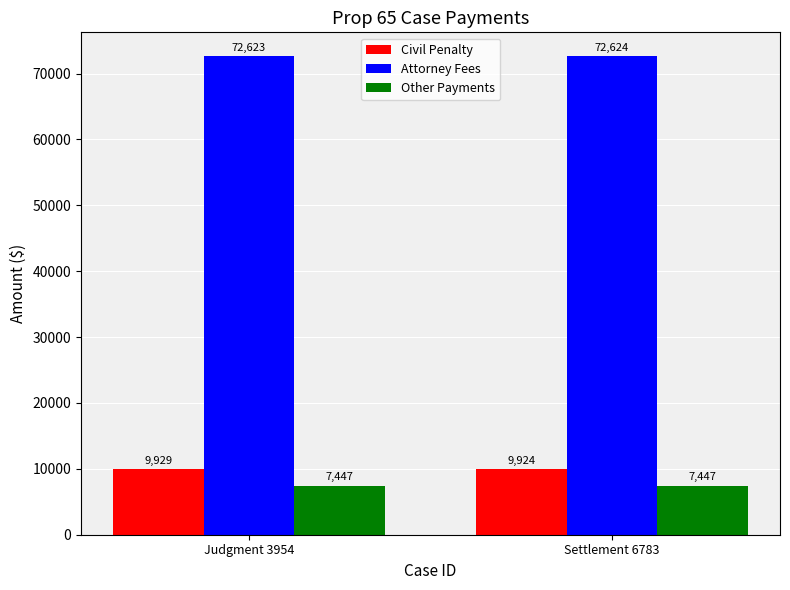

What is the spread (max minus min) of values at Settlement 6783?

65177